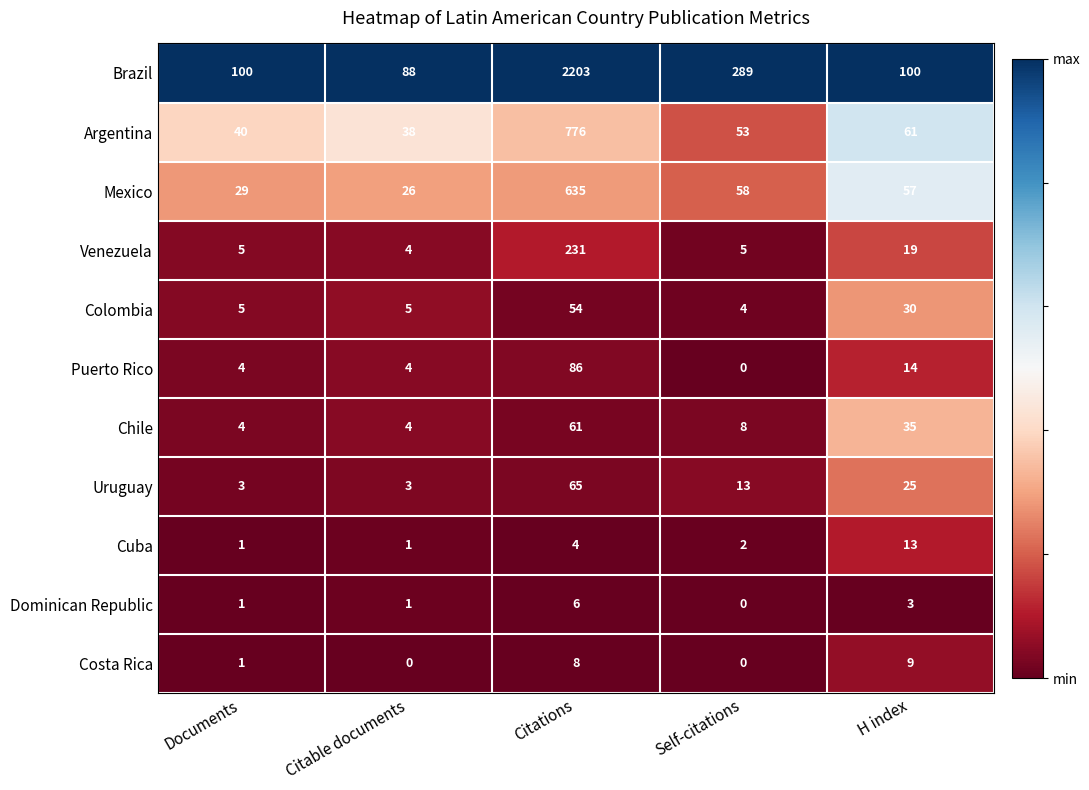

Which series has the largest range (max minus min)?

Brazil